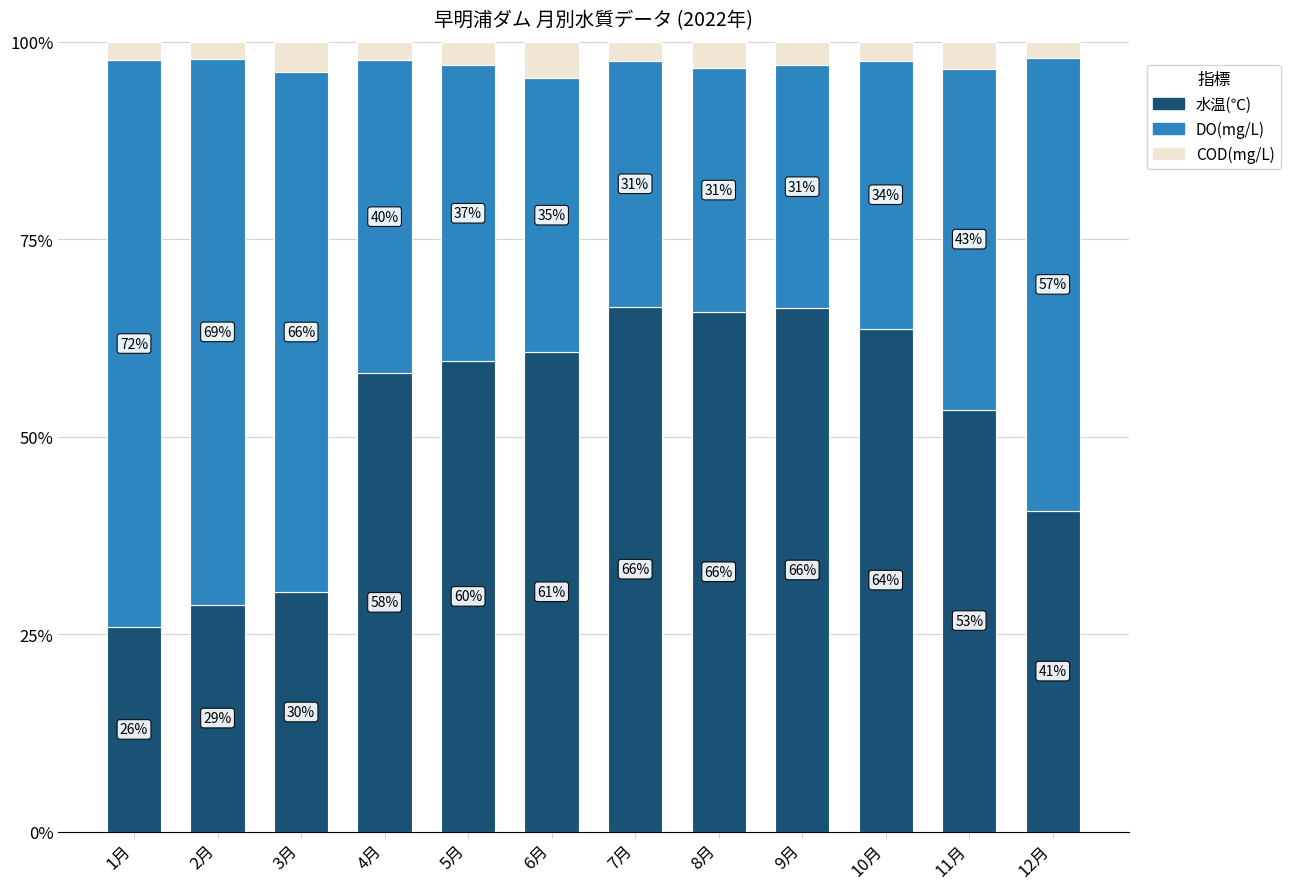

What is the lowest value of the 水温(℃) series?

25.9